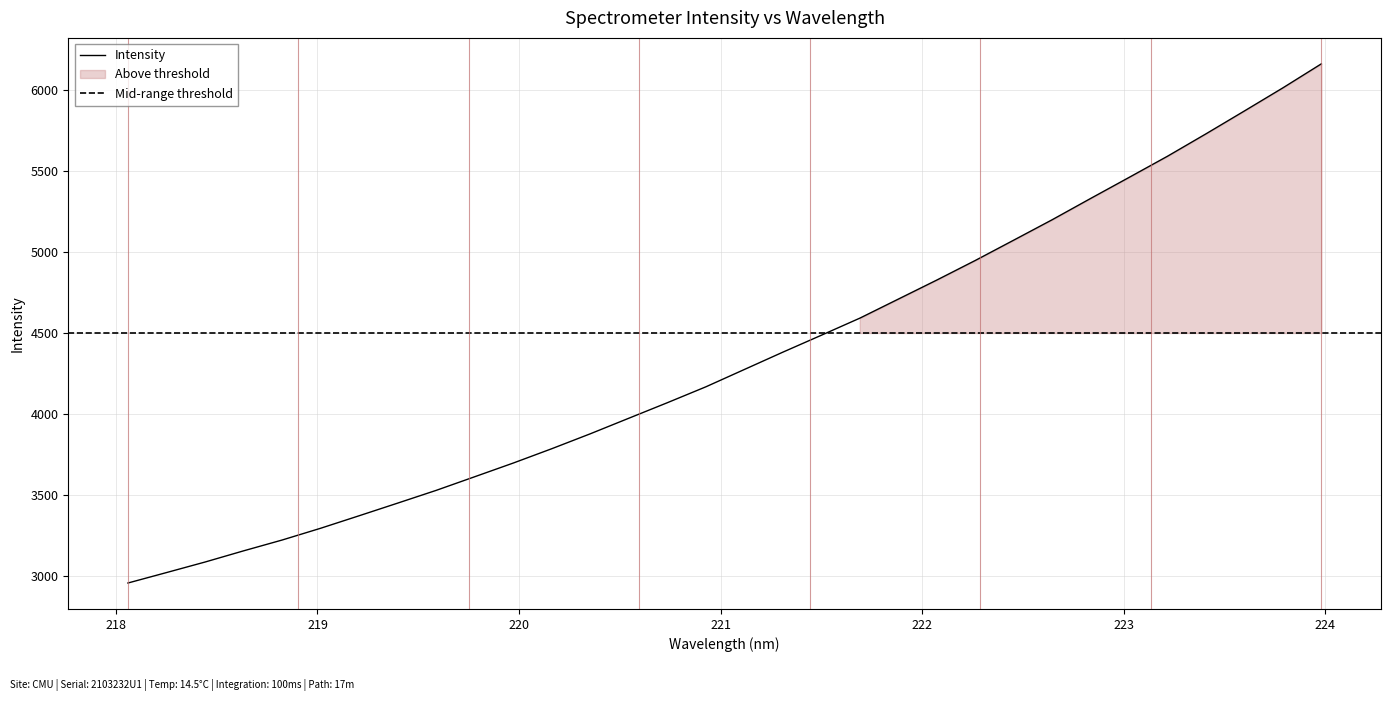

Between 223.9802 and 221.4993, which is larger?

223.9802